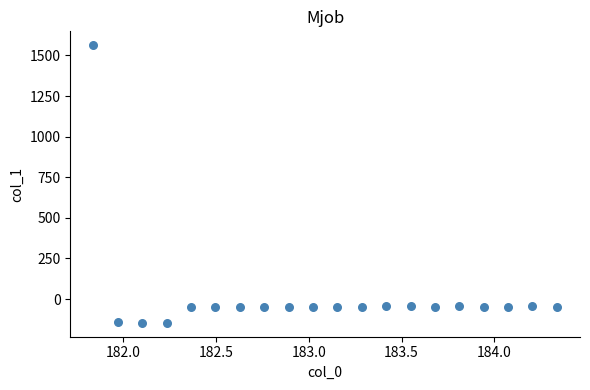

What is the range of X values (max minus min)?

2.5